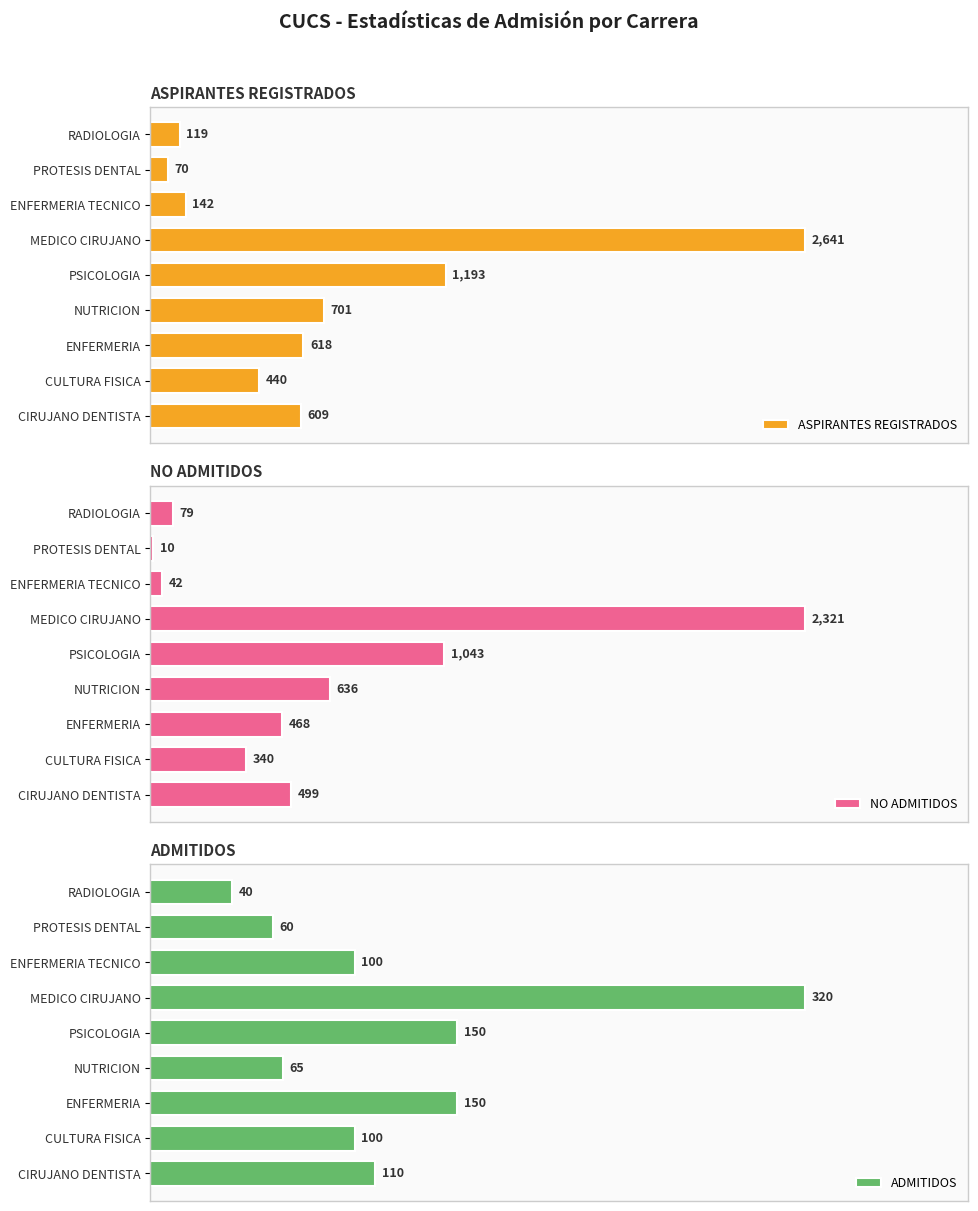

List the labels in order of ASPIRANTES REGISTRADOS value, largest first.

MEDICO CIRUJANO, PSICOLOGIA, NUTRICION, ENFERMERIA, CIRUJANO DENTISTA, CULTURA FISICA, ENFERMERIA TECNICO, RADIOLOGIA, PROTESIS DENTAL